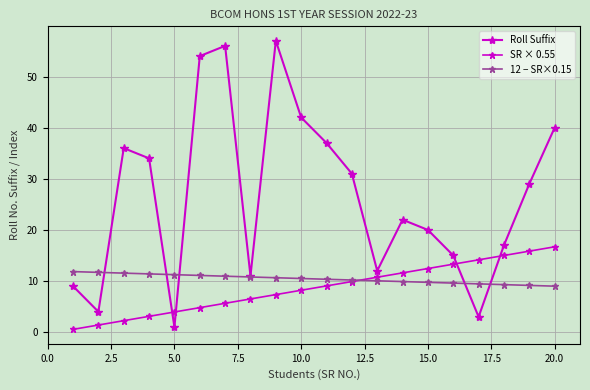

How many data points does each series have?

20